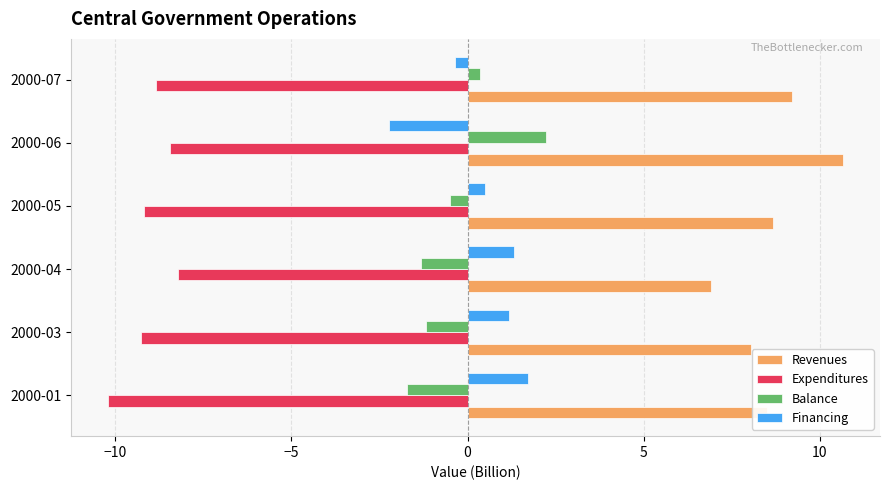

Which series has the largest total across all categories?

Revenues